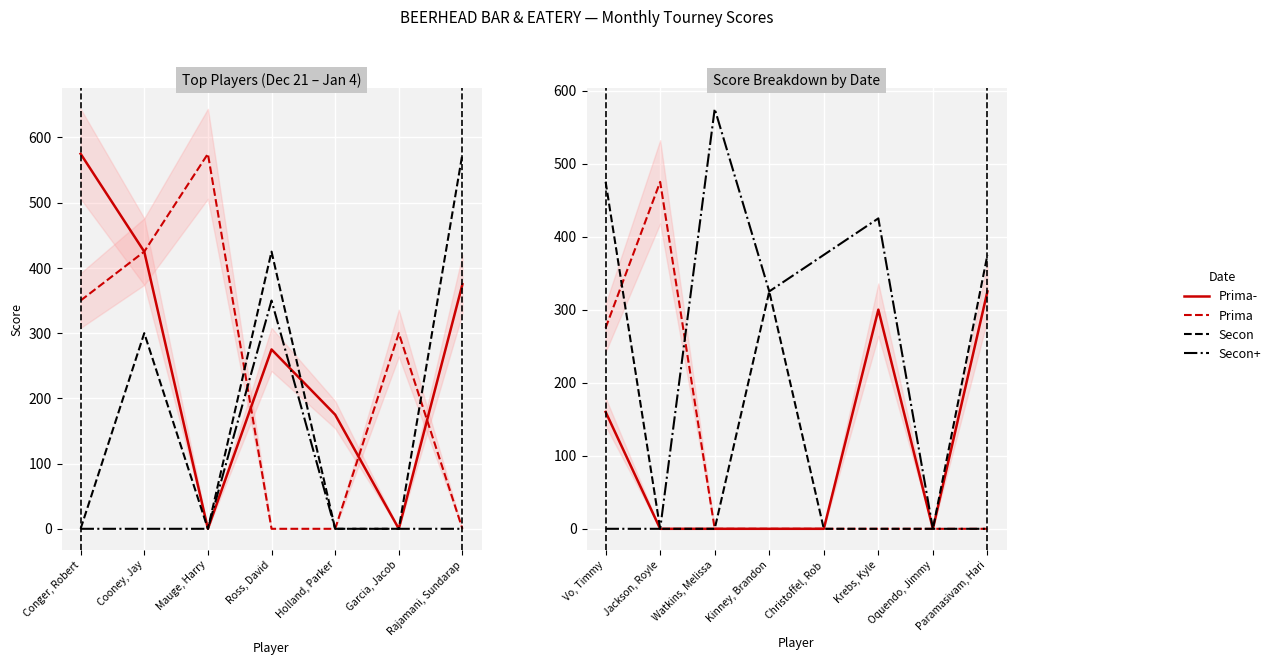

The 2022-12-28 series shows 0 at Krebs, Kyle. True or false?

True